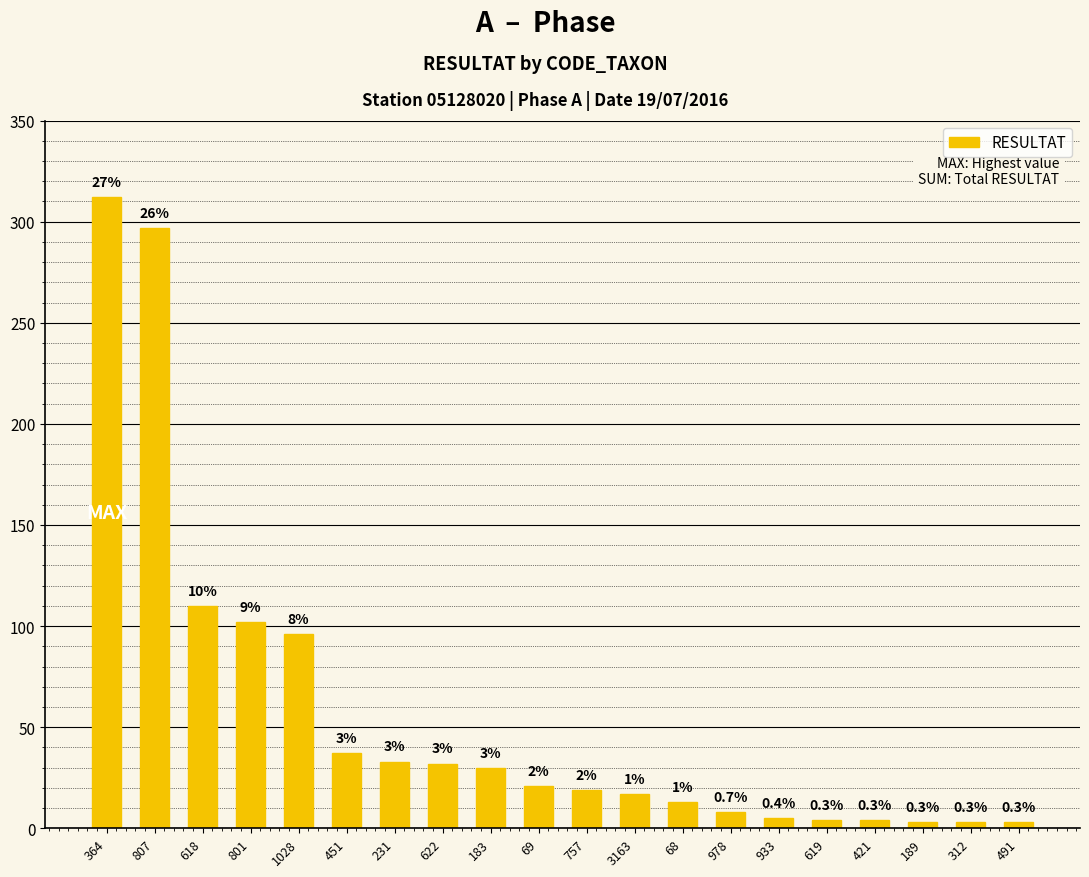

How many bars are there in total?

20